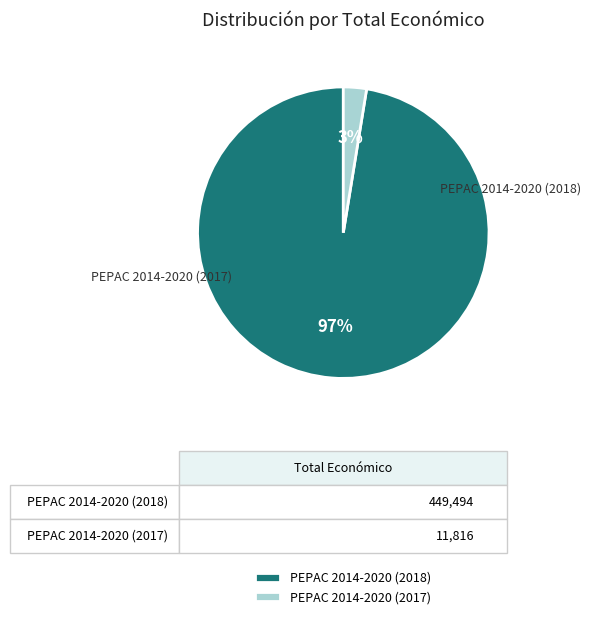

To the nearest percent, what percentage of the pie is PEPAC 2014-2020 (2017)?

3%